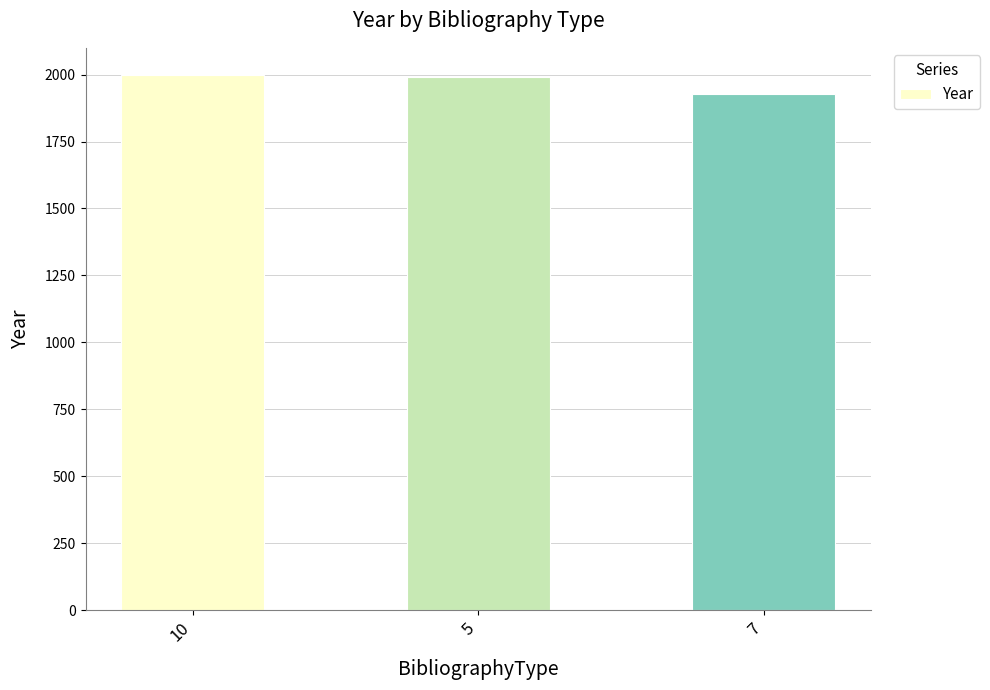

What is the sum of the values at 5 and 10?

3992